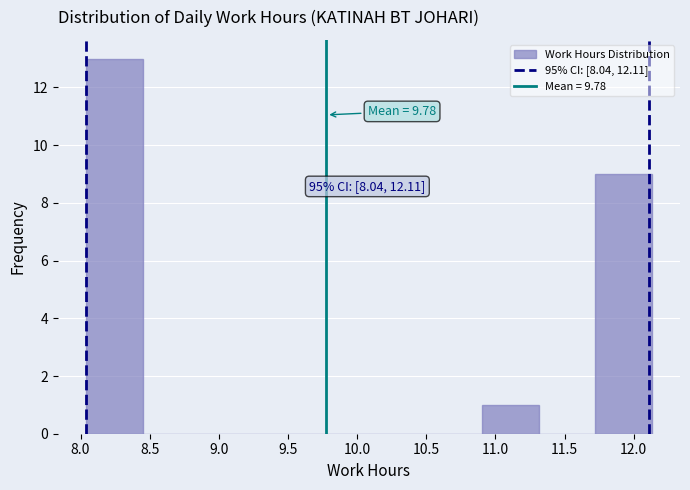

Over which range of the x-axis is the bar tallest?

8.05 to 8.45